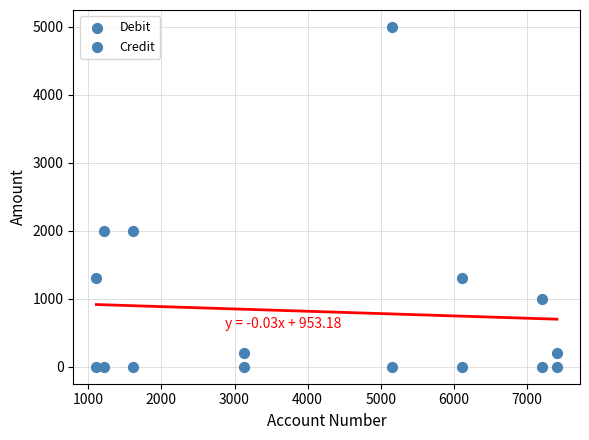

Count the number of points in this scatter plot.

16